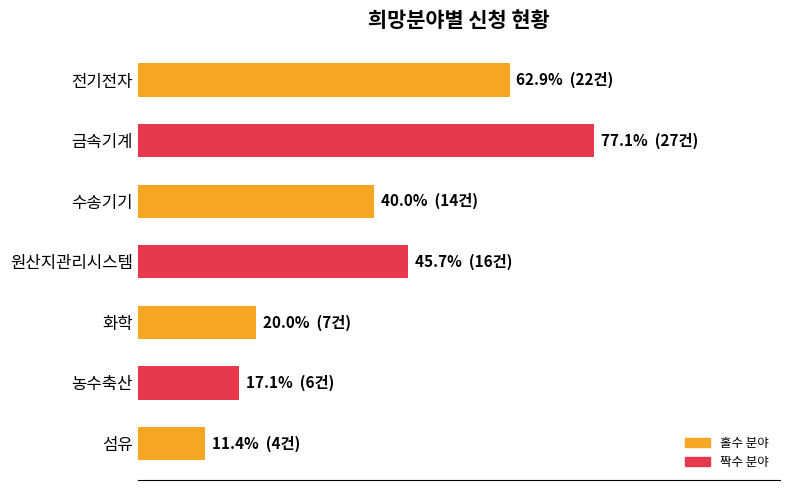

Does the chart contain any negative values?

No